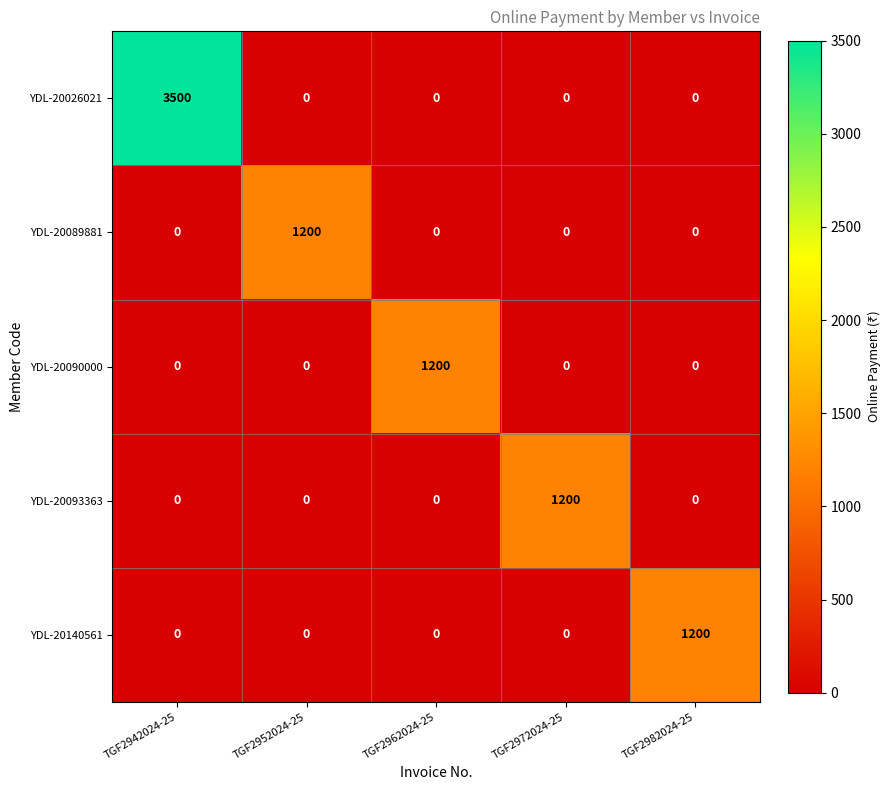

What is the sum of the YDL-20089881 values at TGF2982024-25 and TGF2952024-25?

1200